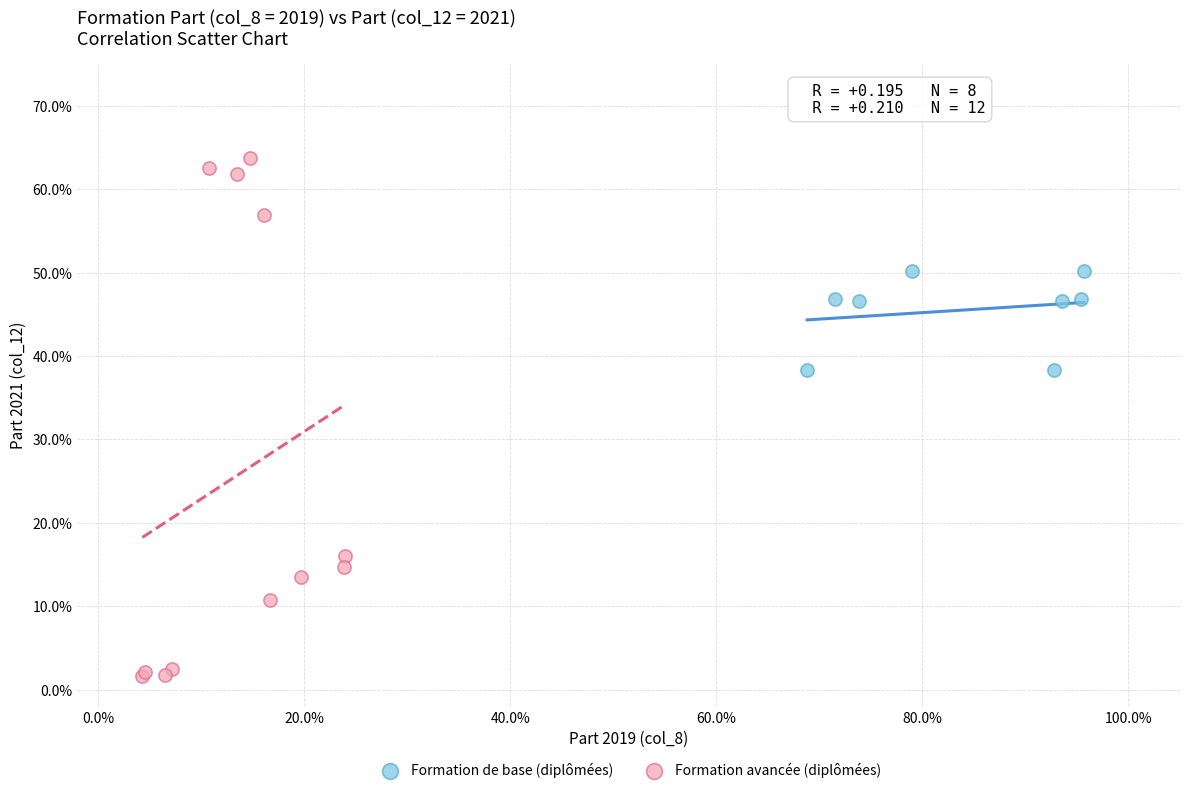

Which series has the widest spread of Y values?

Formation avancée (diplômées)